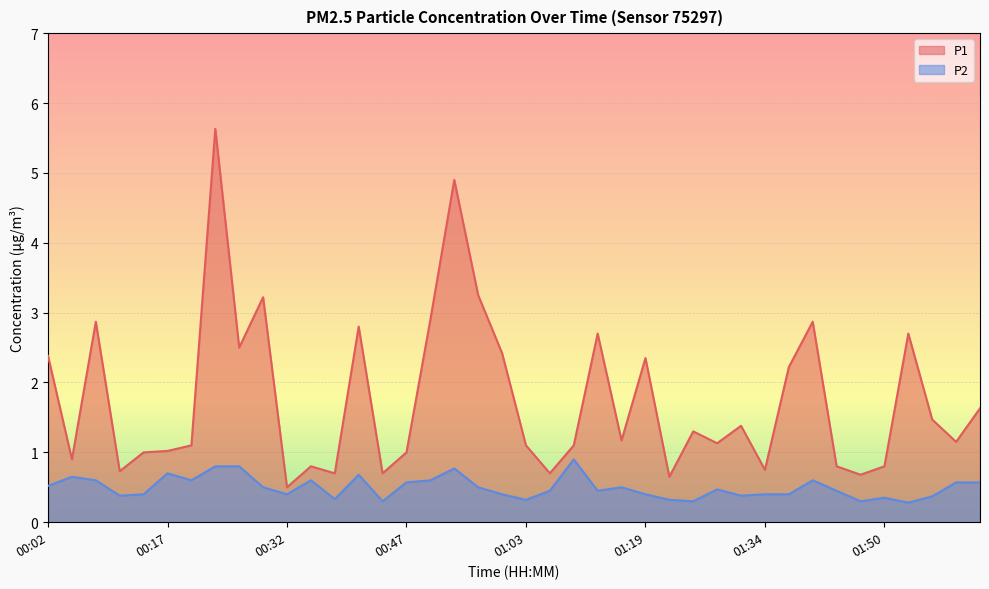

In P2, how many points are lower than both neighbors (excluding endpoints)?

11